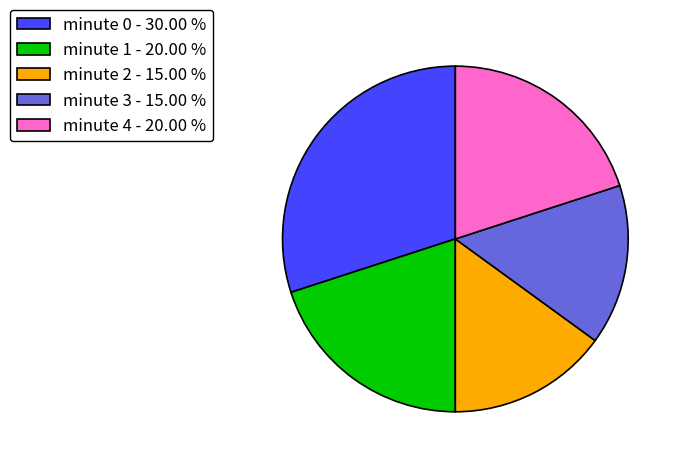

Is the sum of minute 2 - 15.00 % and minute 3 - 15.00 % greater than half?

No